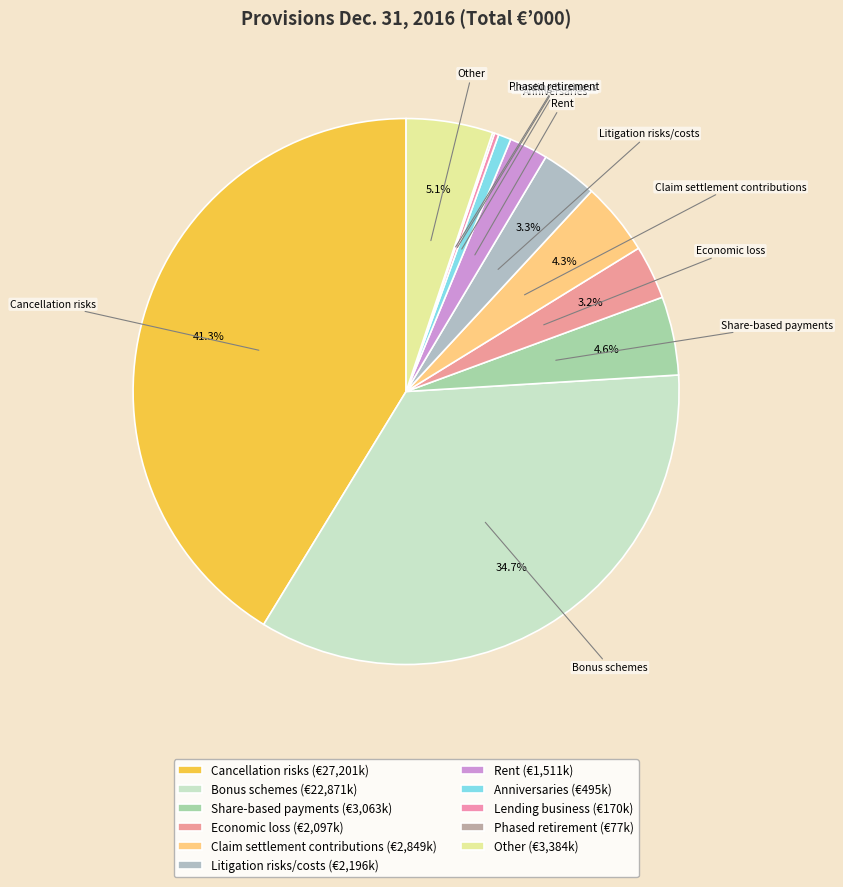

What percentage do Bonus schemes and Claim settlement contributions together represent?

39.0%